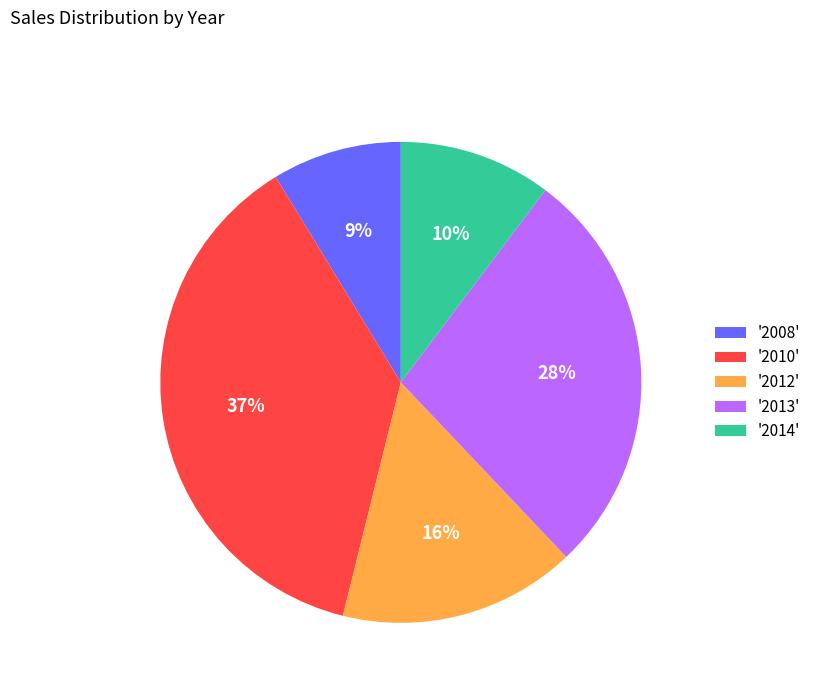

Rank the categories by value from highest to lowest.

'2010', '2013', '2012', '2014', '2008'